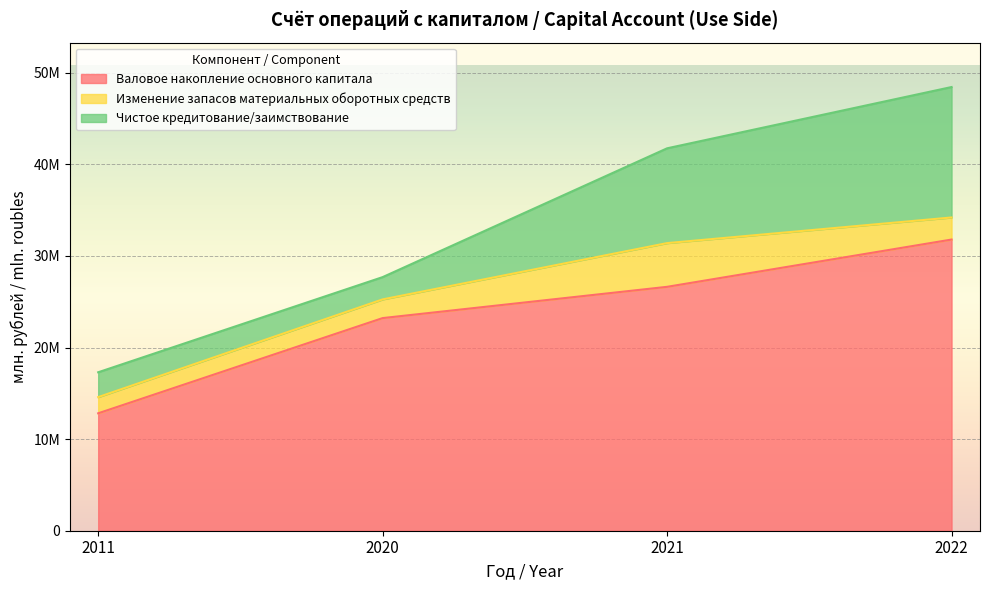

Is it true that Валовое накопление основного капитала equals 7630568 at 2021?

False